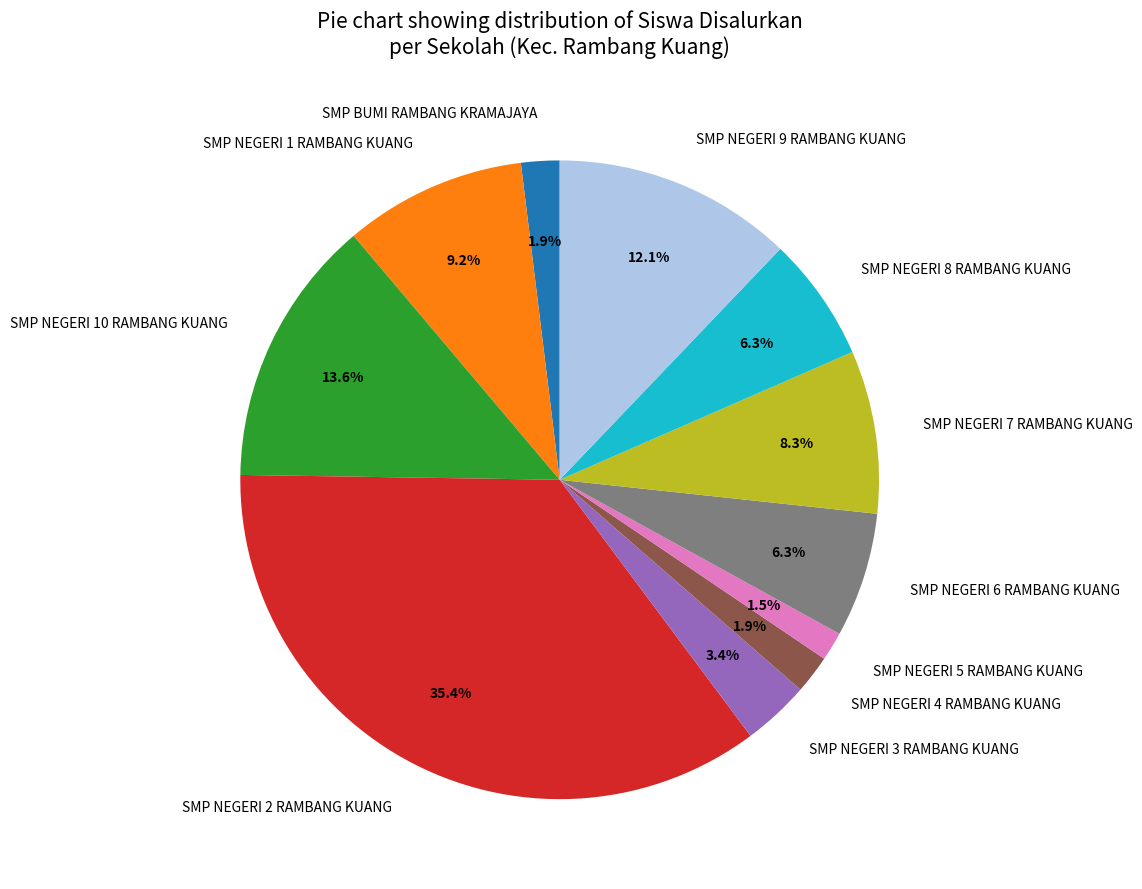

Is SMP NEGERI 4 RAMBANG KUANG the majority of the pie?

No